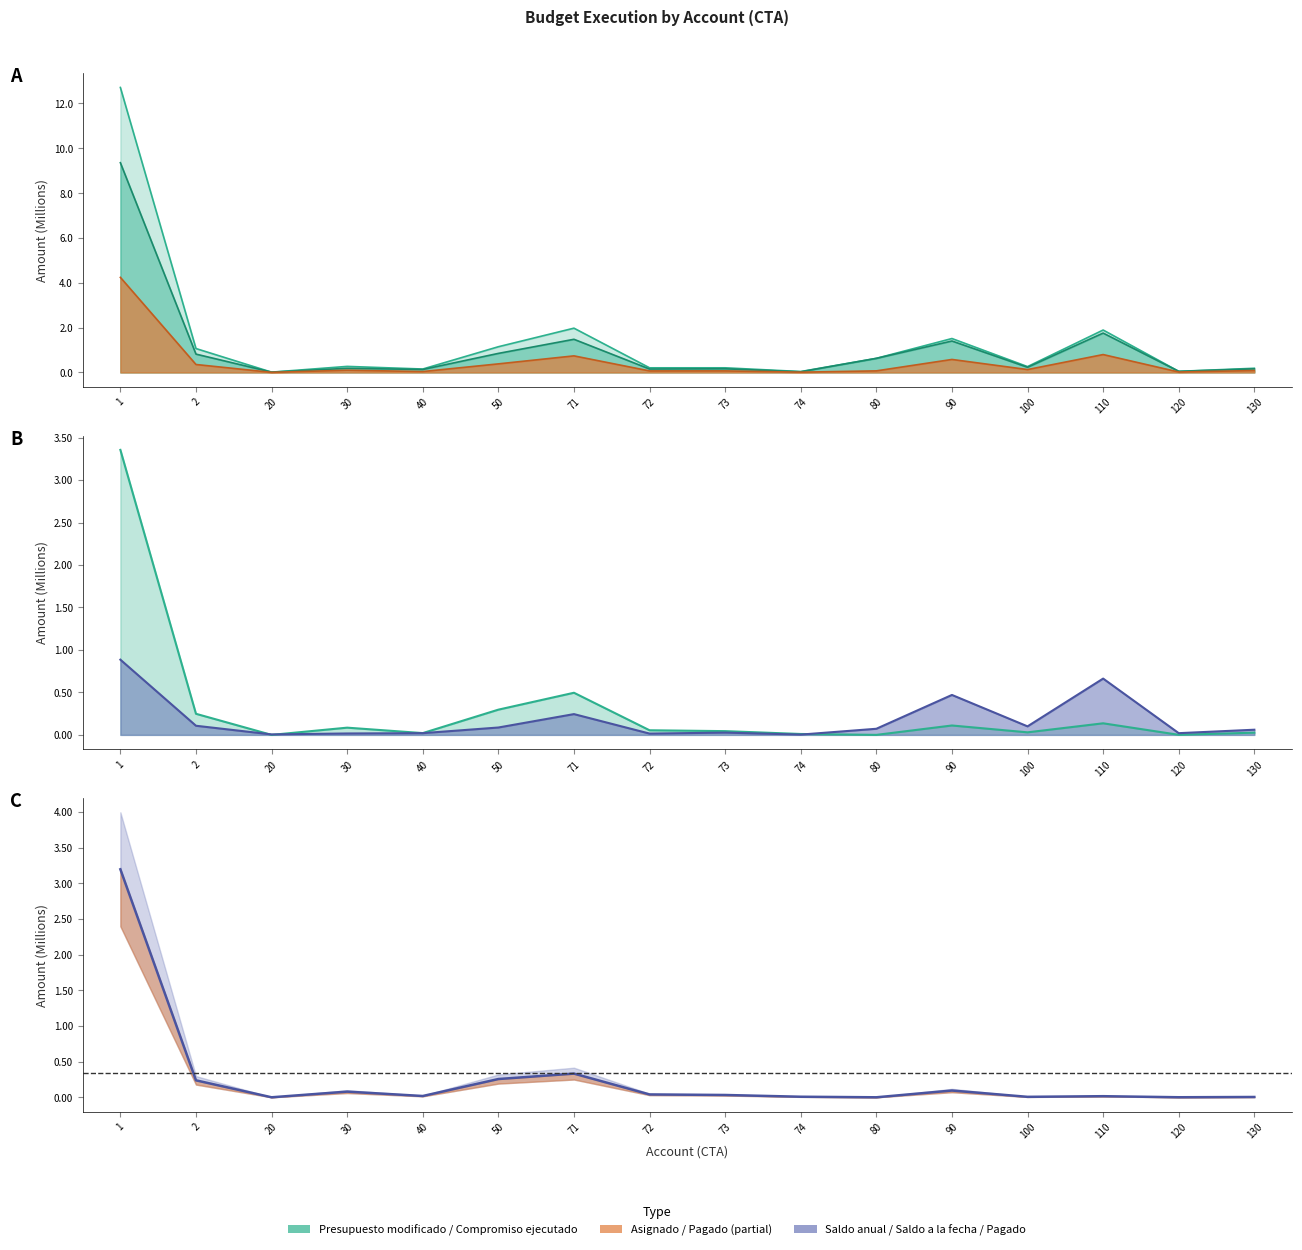

The chart shows a value of 0.0 at 40. True or false?

True